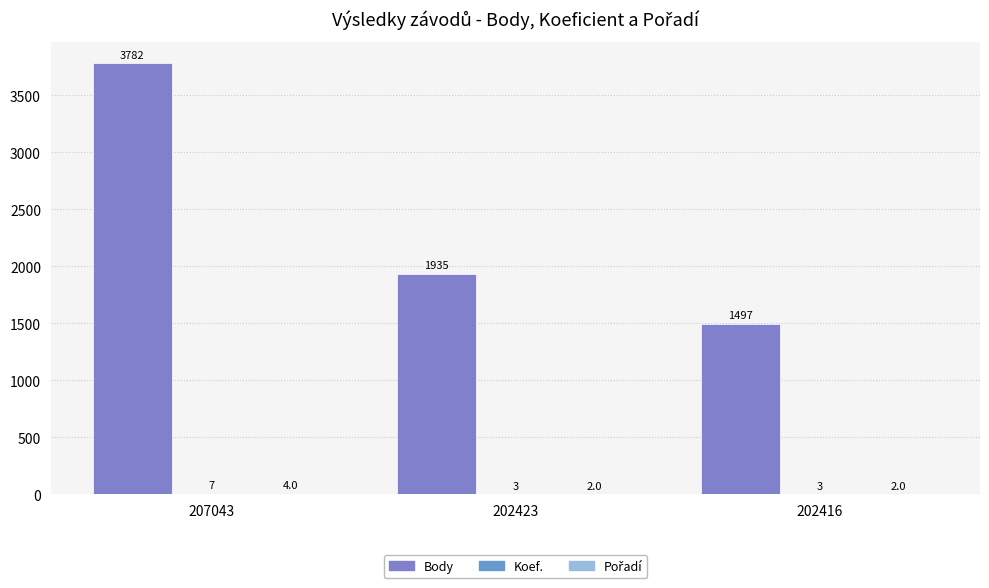

Where is Koef. nearest to the value 5?

207043